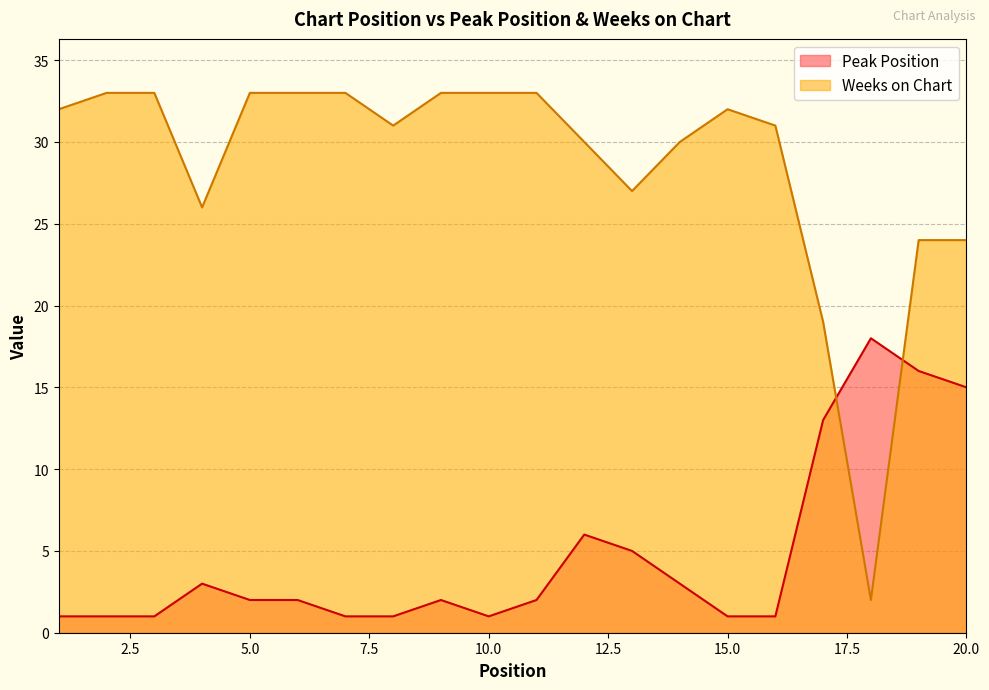

Between 8 and 18, which is larger?

18